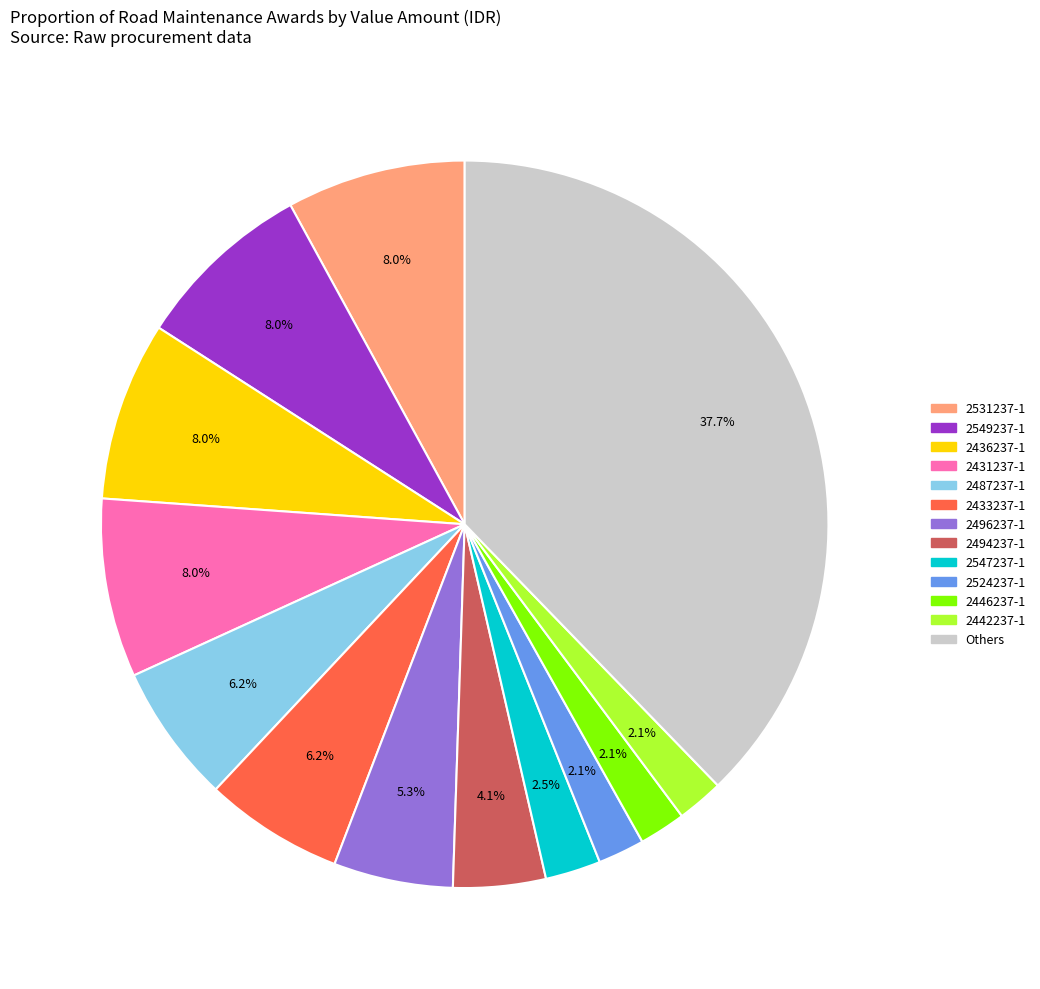

Which has a higher value, 2494237-1 or 2496237-1?

2496237-1